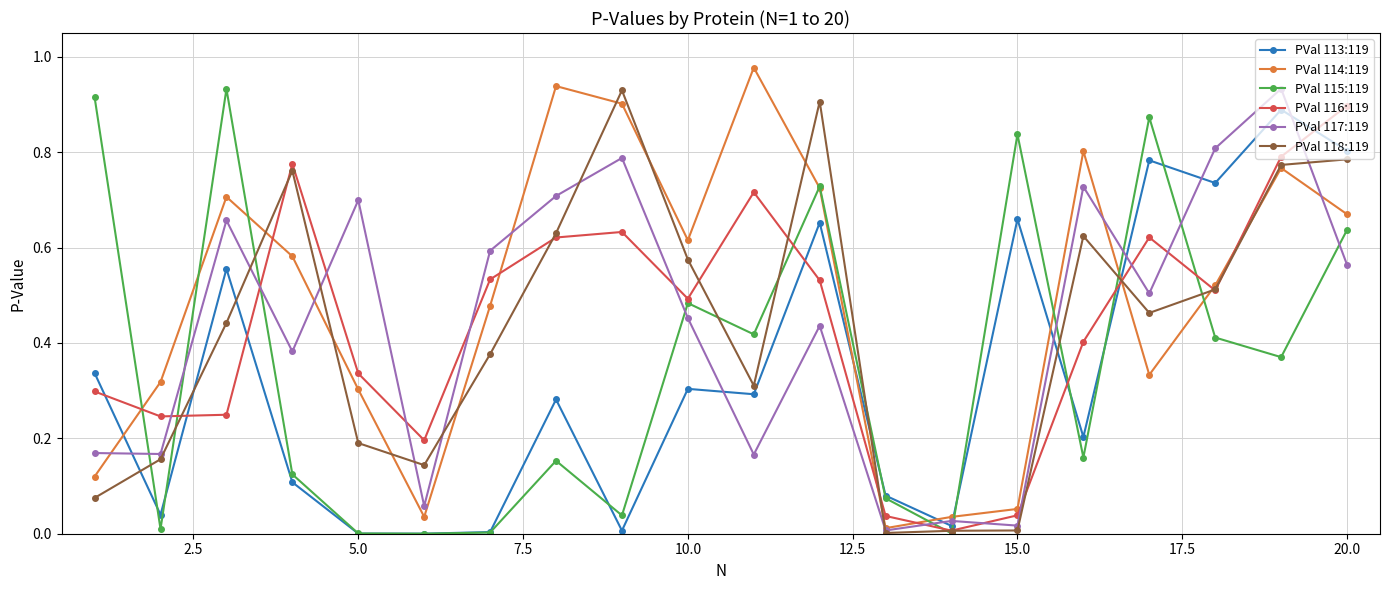

True or false: PVal 116:119 and PVal 117:119 intersect in this chart.

True